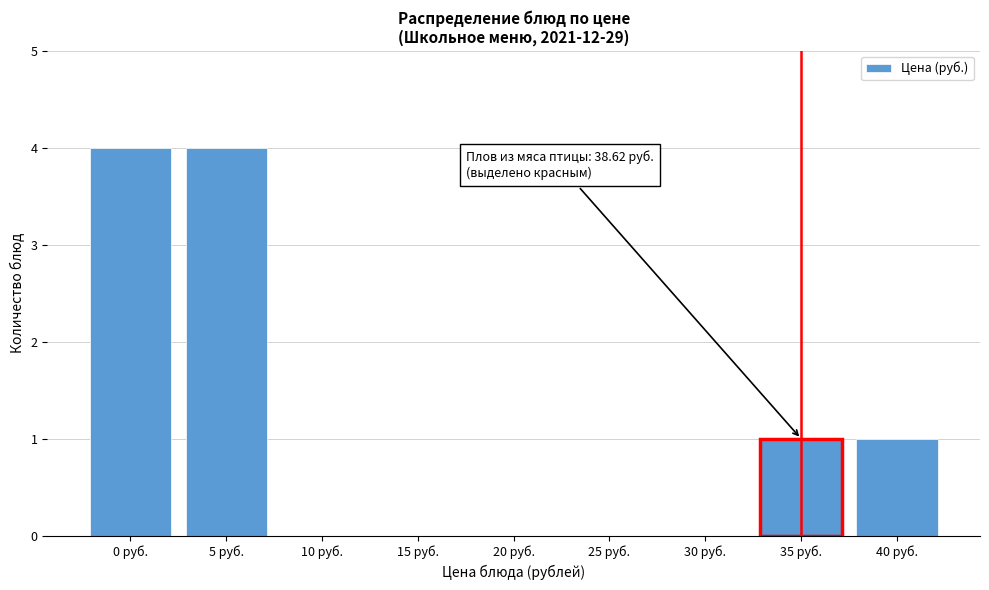

Reading left to right, extract all data points from this chart.

0 руб.=4	5 руб.=4	10 руб.=0	15 руб.=0	20 руб.=0	25 руб.=0	30 руб.=0	35 руб.=1	40 руб.=1